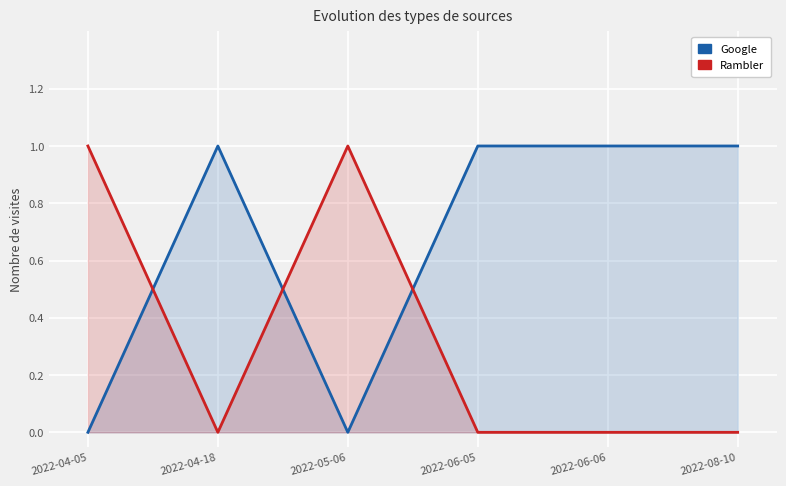

Is the value of Rambler at 2022-06-05 greater than the value of Google at 2022-06-06?

No